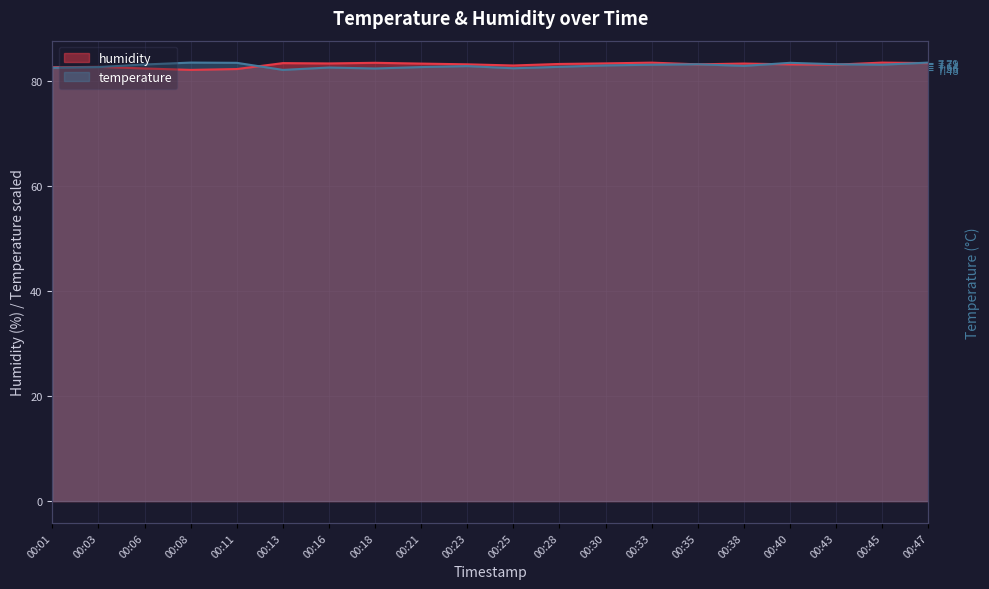

Count the number of data series in this chart.

2